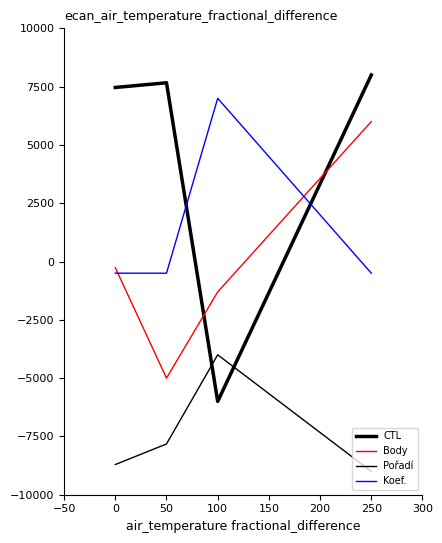

True or false: CTL and Body cross at least once.

True